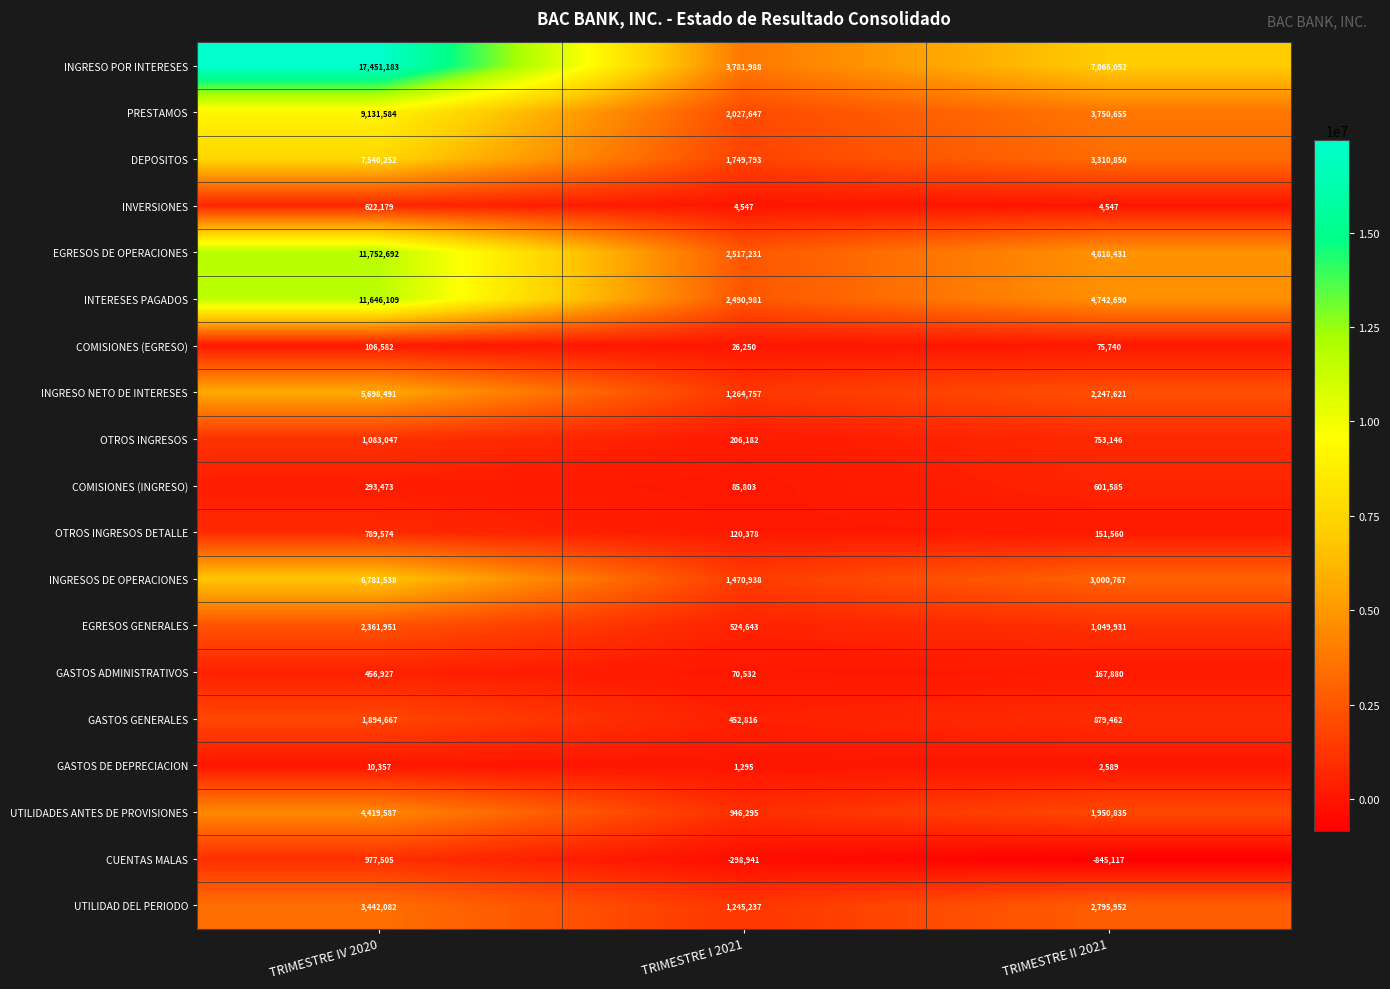

At which category is the sum across all series the highest?

TRIMESTRE IV 2020